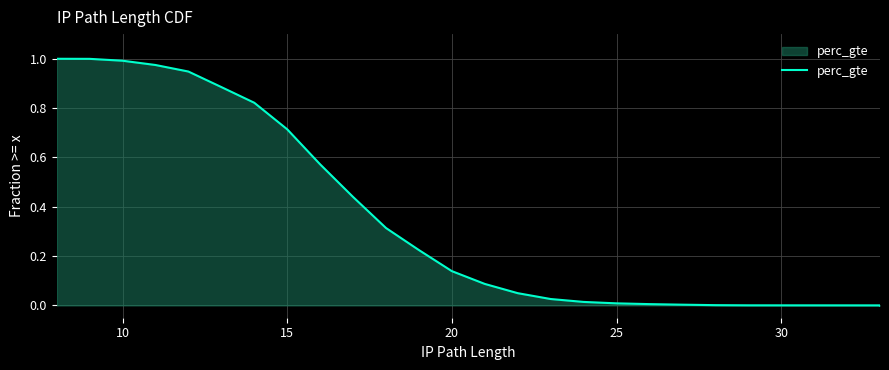

How many distinct data groups are displayed?

1